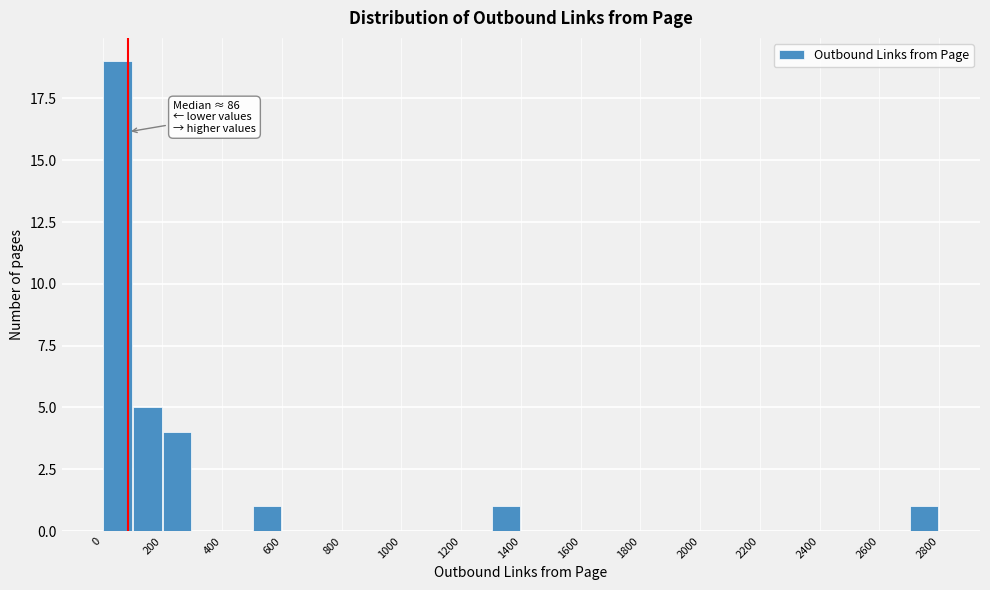

Which range on the x-axis has the tallest bar?

0 to 100